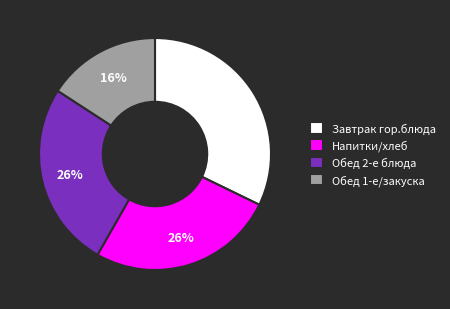

Is it true that Напитки/хлеб is 26% of the pie?

True